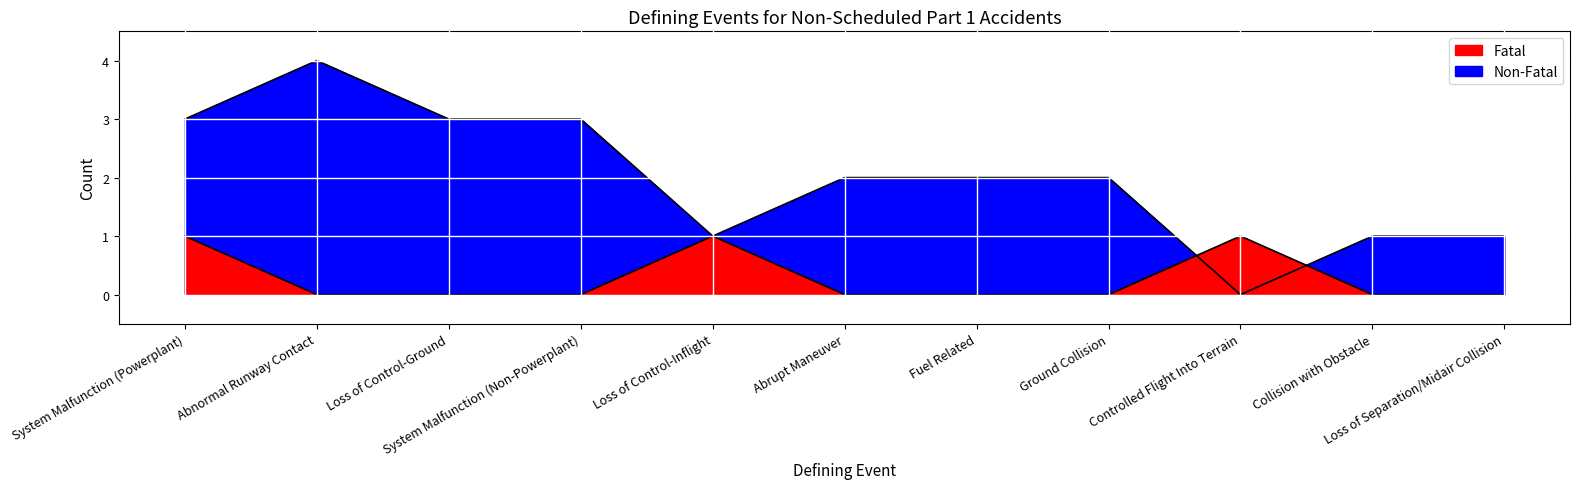

Rank the series by their average value, from highest to lowest.

Non-Fatal, Fatal